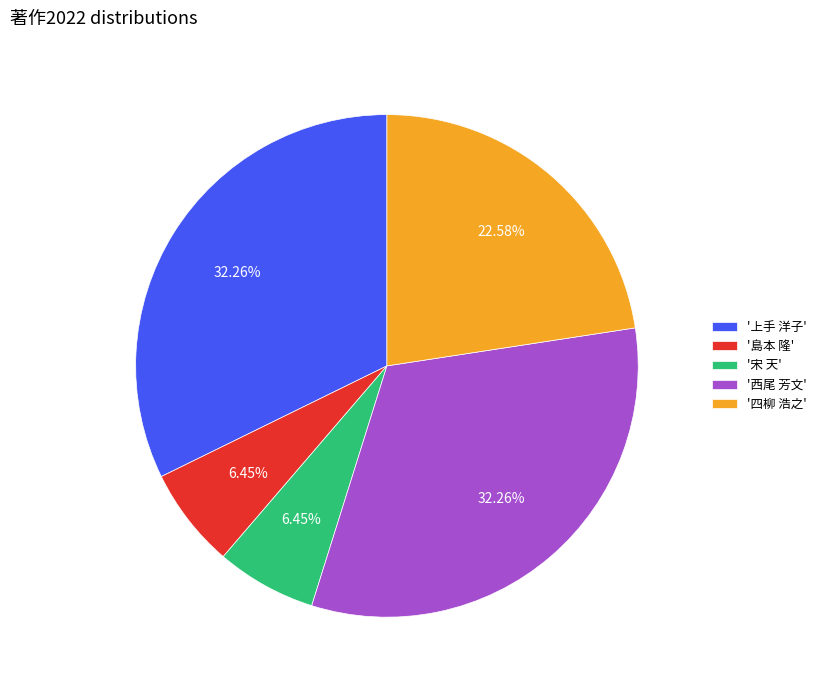

Does any single category account for the majority?

No